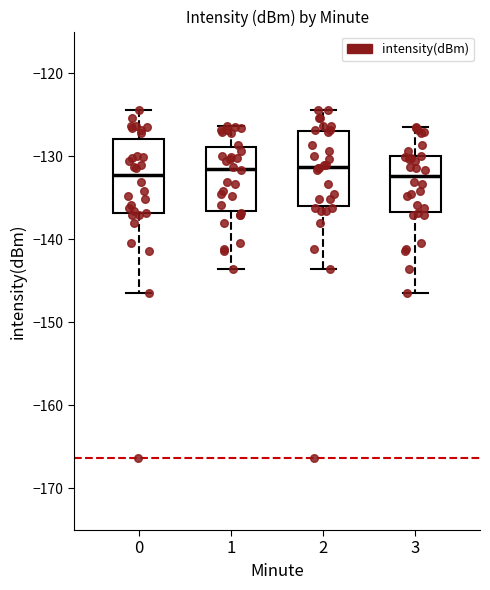

Reading left to right, transcribe this box plot: for each box, give where its median line is, the range the box spans, and where its two whiskers end, as read against the y-axis. The values are not printed on the chart, so give them approximately, as read against the axis.

0: median -132, box -137 to -128, whiskers -146 to -124
1: median -131, box -137 to -129, whiskers -144 to -126
2: median -131, box -136 to -127, whiskers -144 to -124
3: median -132, box -137 to -130, whiskers -146 to -127